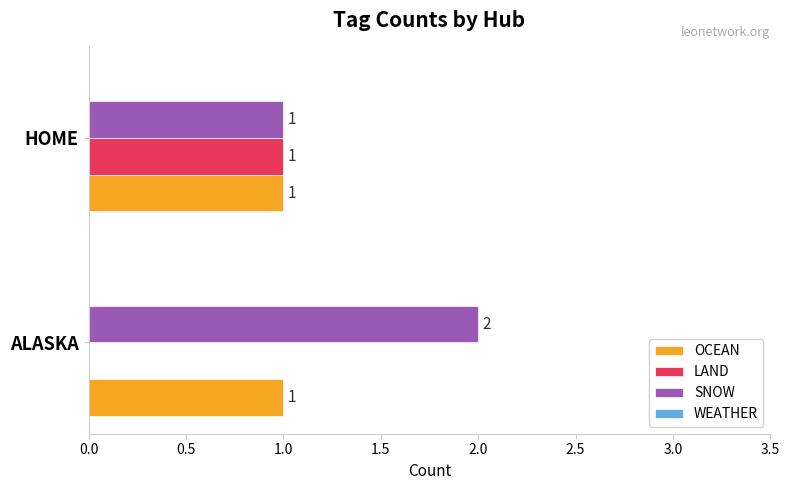

Which series has the largest total across all categories?

SNOW